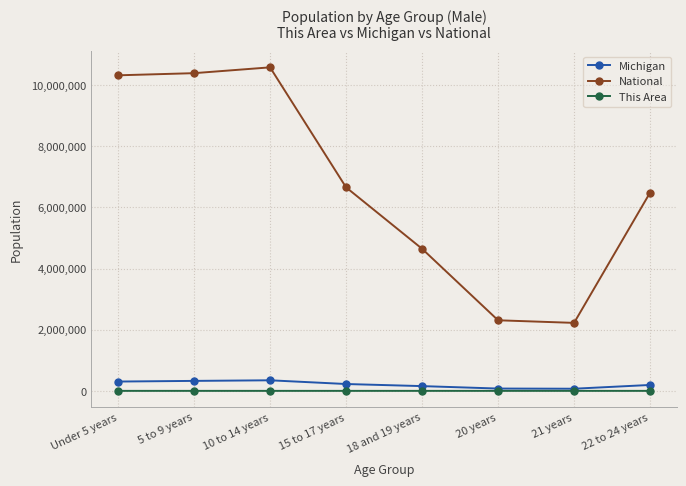

What is the label of the 8th point from the right?

Under 5 years